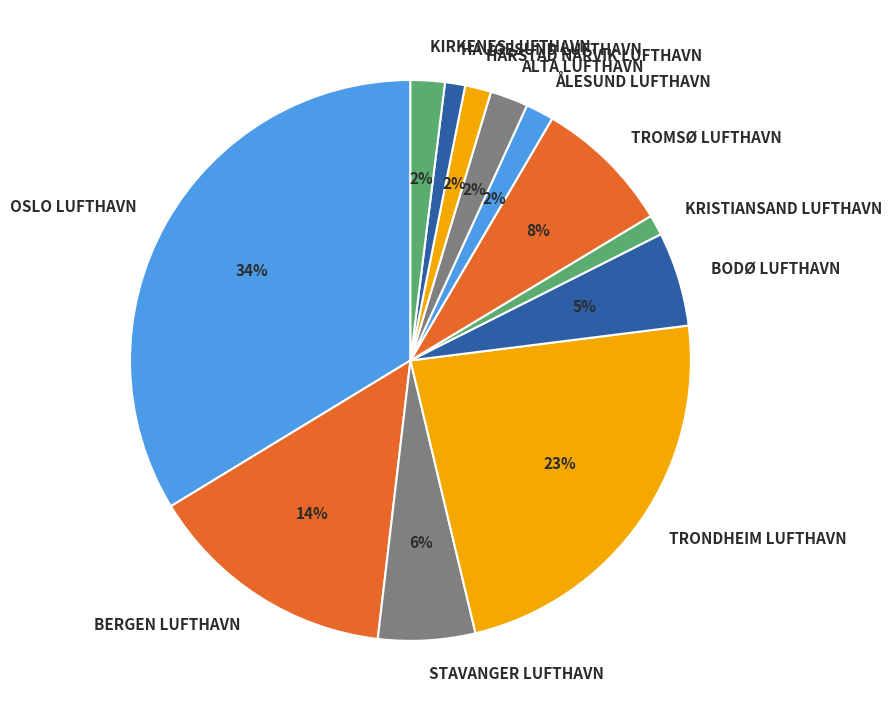

Is the sum of KRISTIANSAND LUFTHAVN and HARSTAD NARVIK LUFTHAVN greater than half?

No